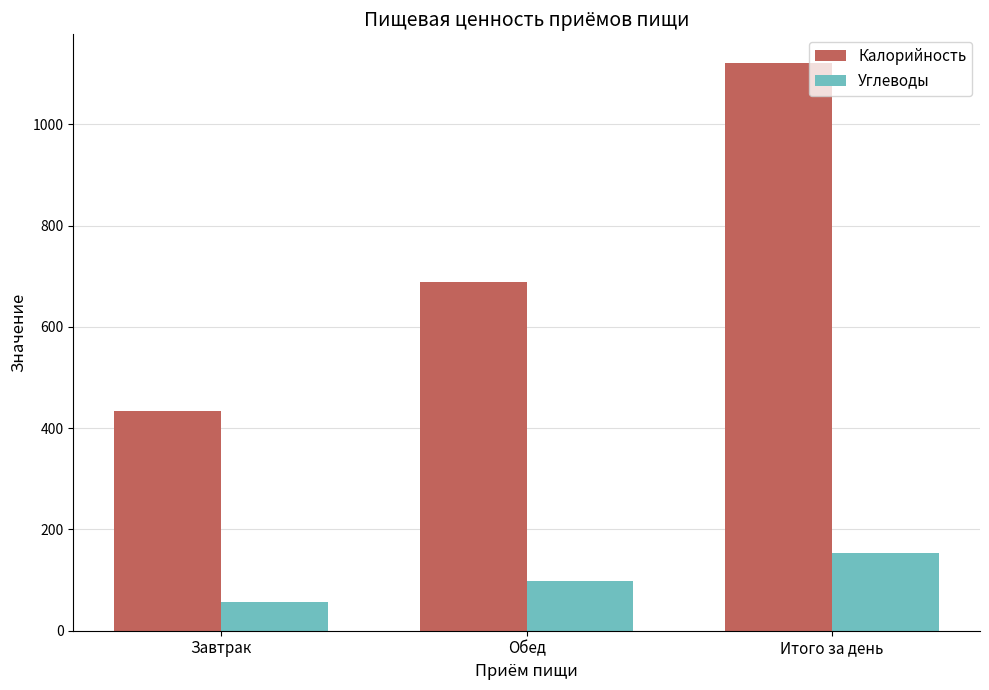

What is the difference between the highest and lowest values at Завтрак?

376.3